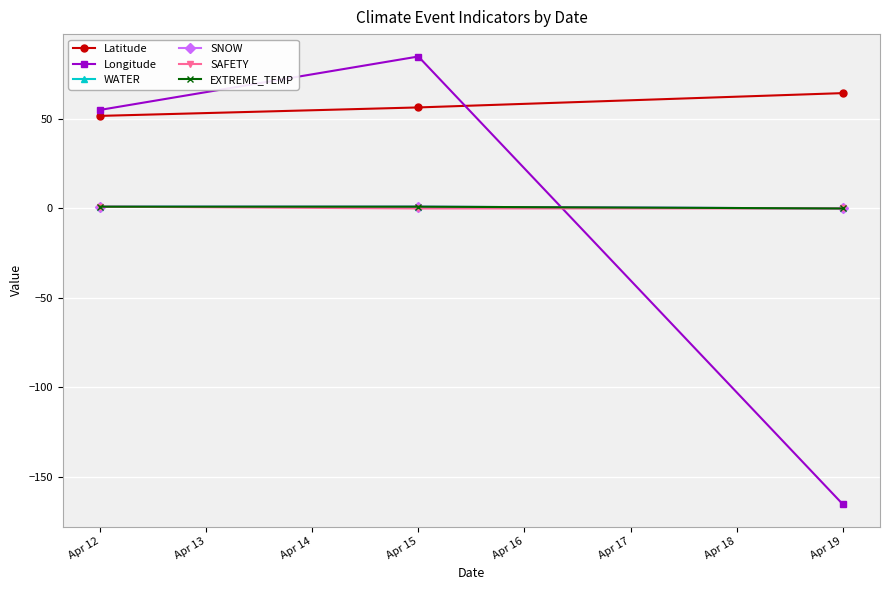

Is this an area chart (filled region under the line)?

No